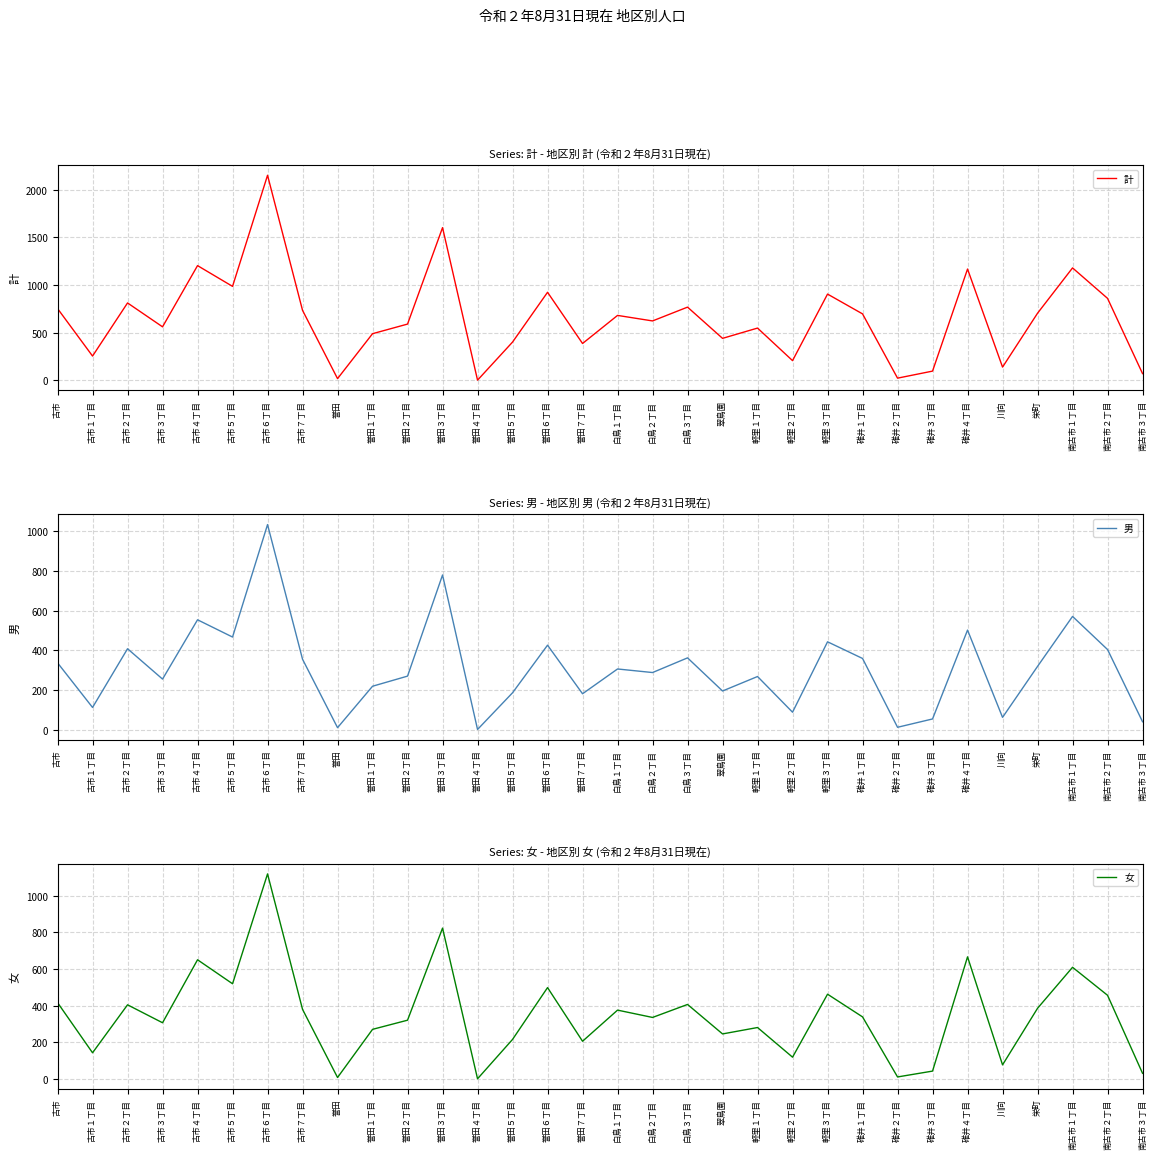

What is the average value of the 計 series?

655